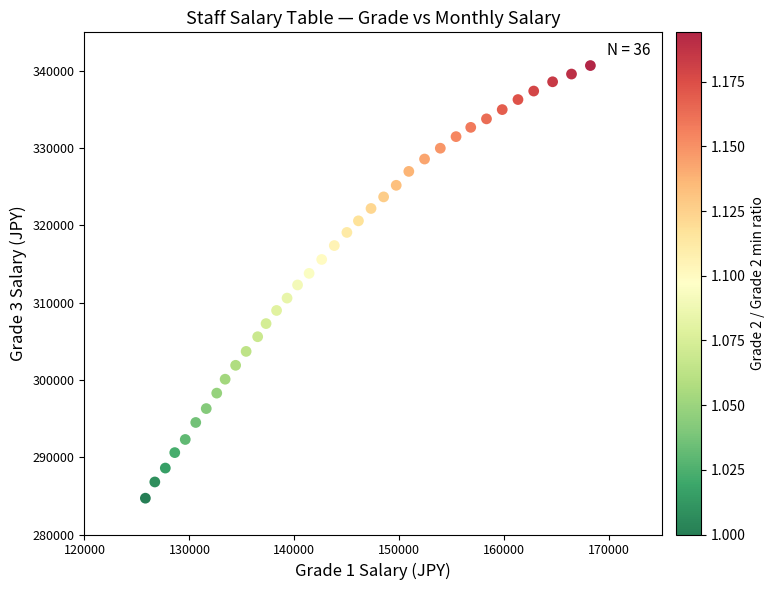

What is the range of X values (max minus min)?

42400